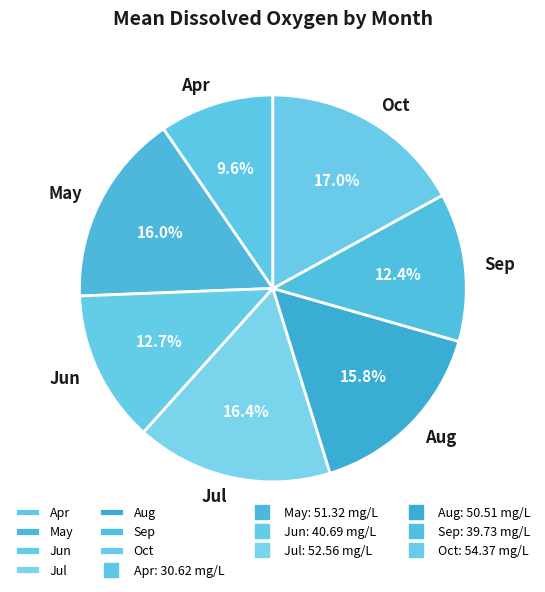

Combined, what portion of the pie is Jul and Aug?

32.2%